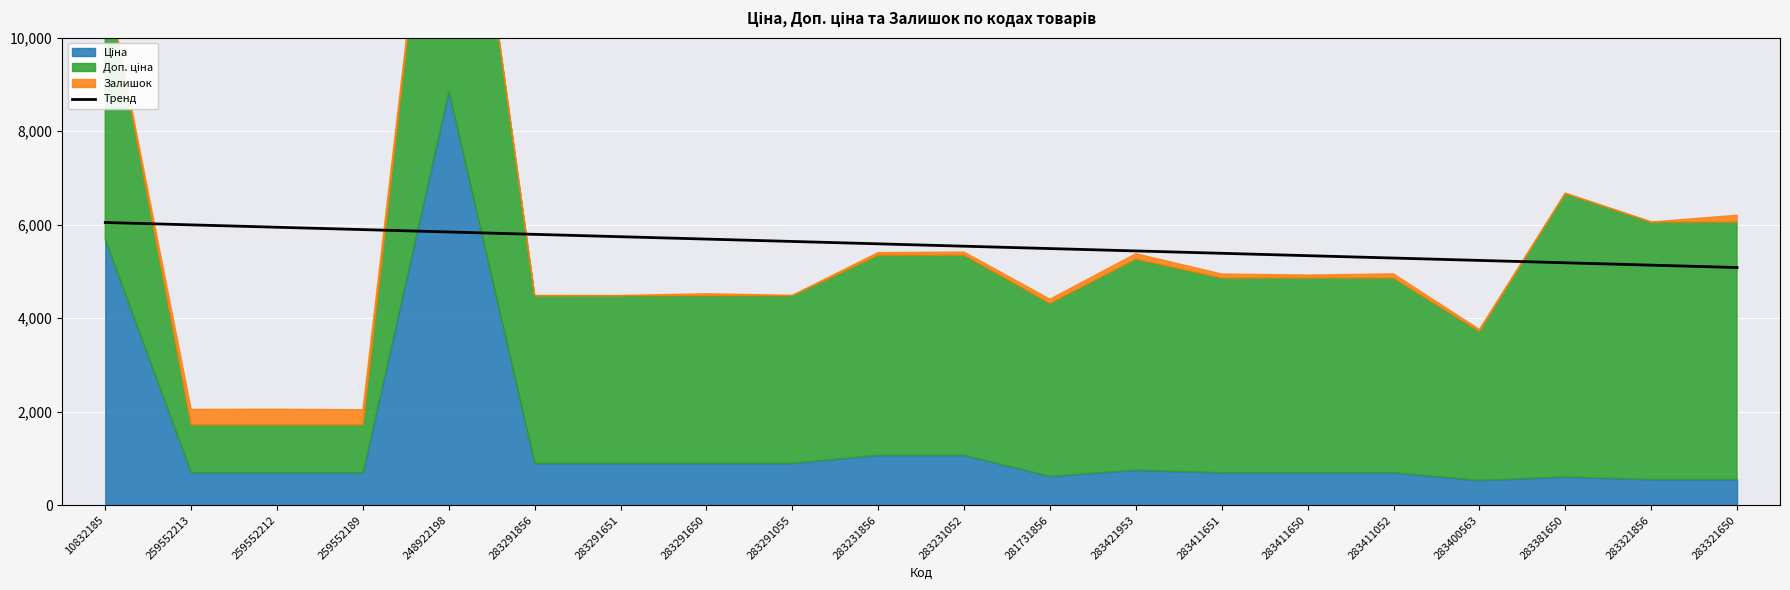

Is it true that Тренд equals 5742.3 at 283291651?

True